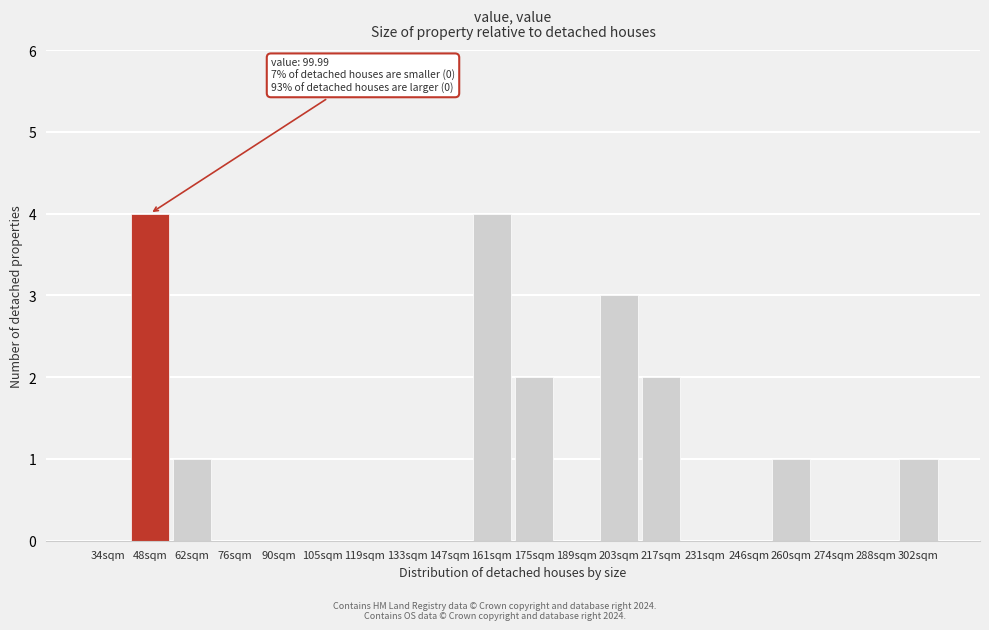

Reading left to right, list all the values displayed in this chart.

34sqm=0	48sqm=4	62sqm=1	76sqm=0	90sqm=0	105sqm=0	119sqm=0	133sqm=0	147sqm=0	161sqm=4	175sqm=2	189sqm=0	203sqm=3	217sqm=2	231sqm=0	246sqm=0	260sqm=1	274sqm=0	288sqm=0	302sqm=1